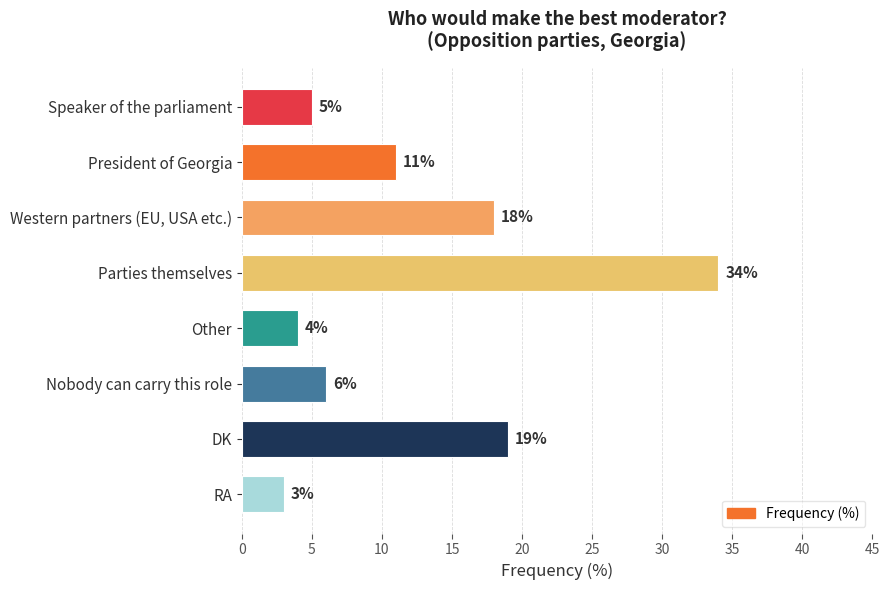

Read the value at Western partners (EU, USA etc.), to the nearest 5.

20